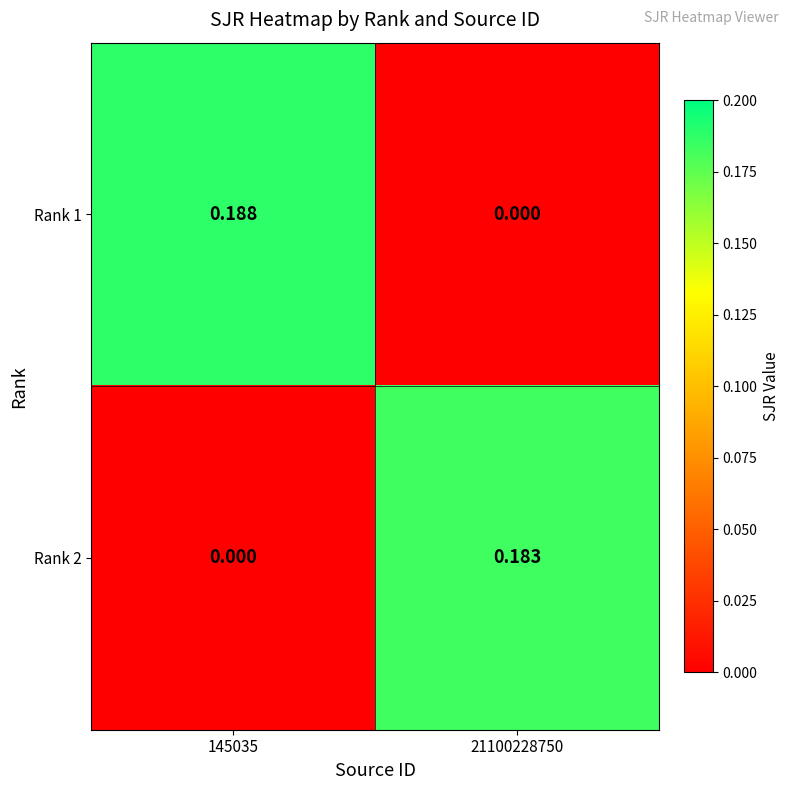

Is the value of Rank 1 at 145035 greater than the value of Rank 2 at 145035?

Yes